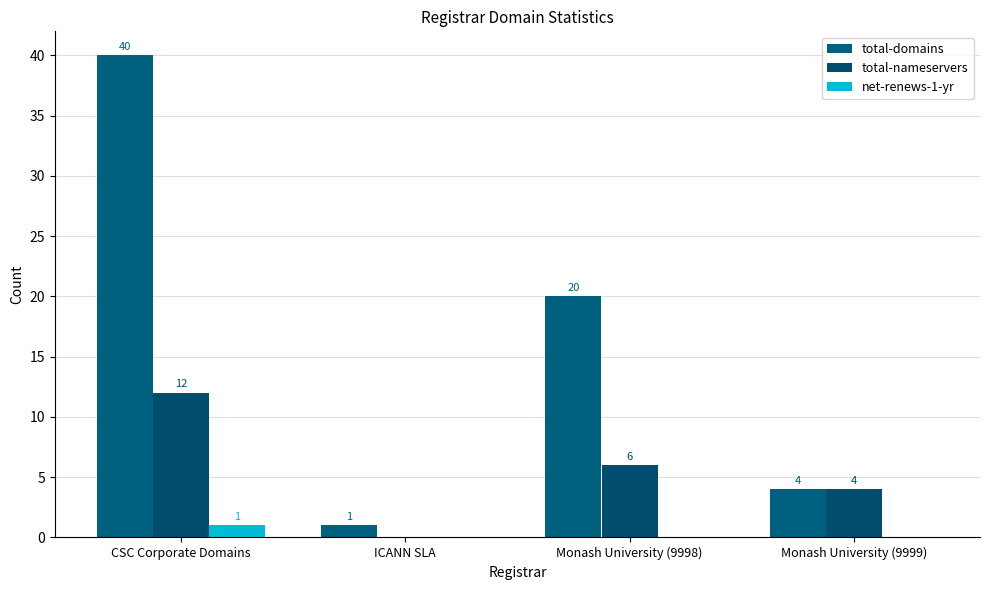

Reading right to left, transcribe all the data shown in this chart.

total-domains: 4	20	1	40
total-nameservers: 4	6	0	12
net-renews-1-yr: 0	0	0	1